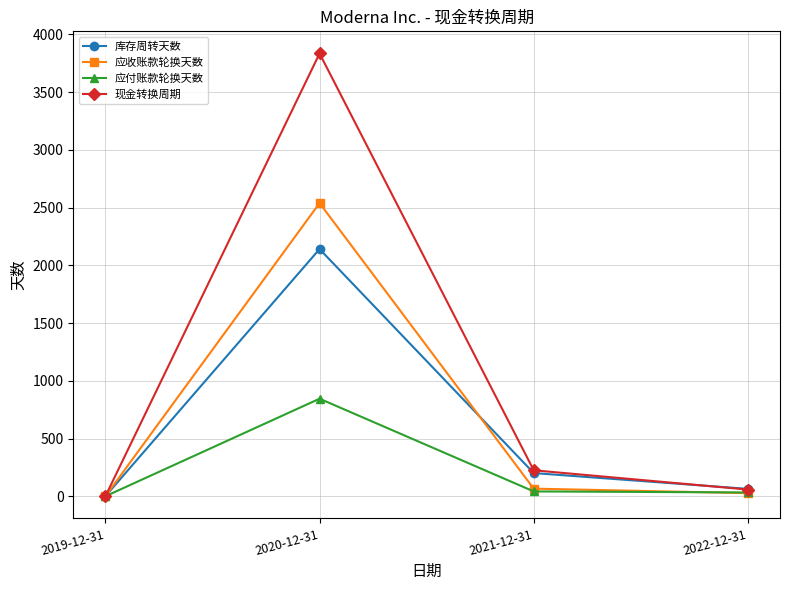

At how many categories does at least one series exceed 2425?

1